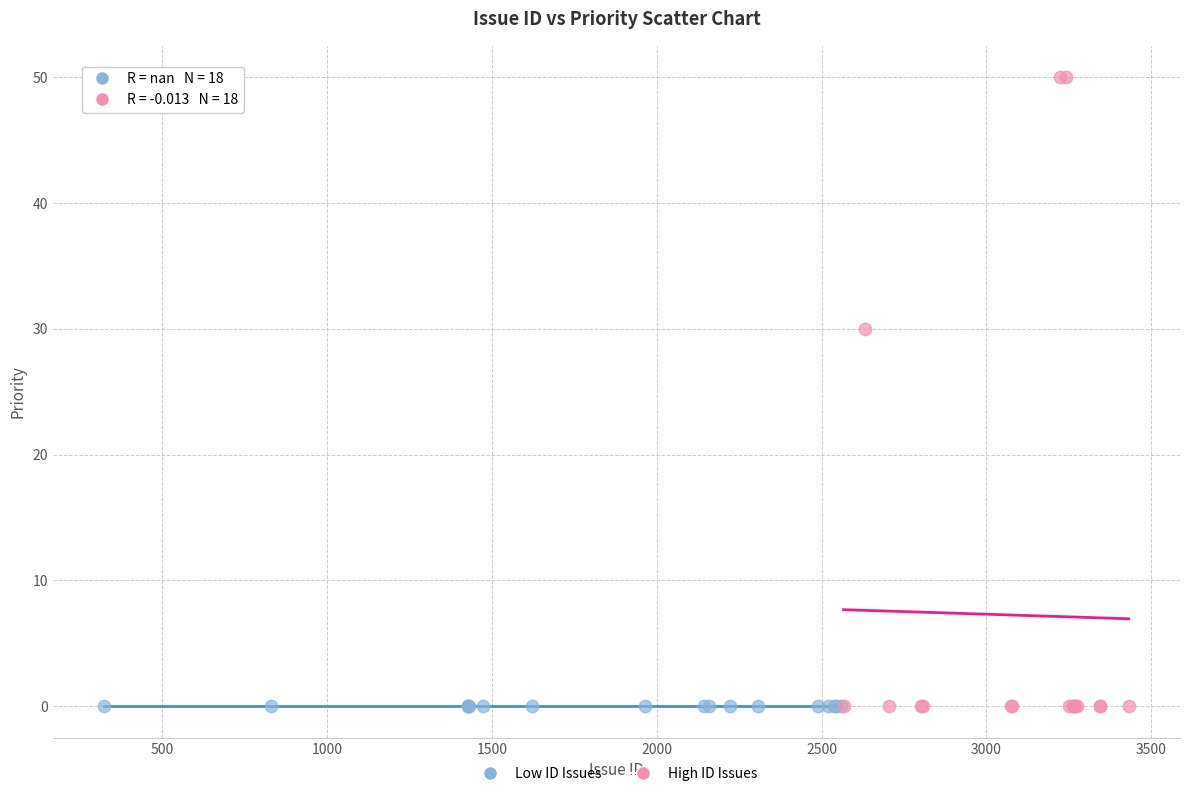

Which series reaches the maximum Y coordinate?

High ID Issues